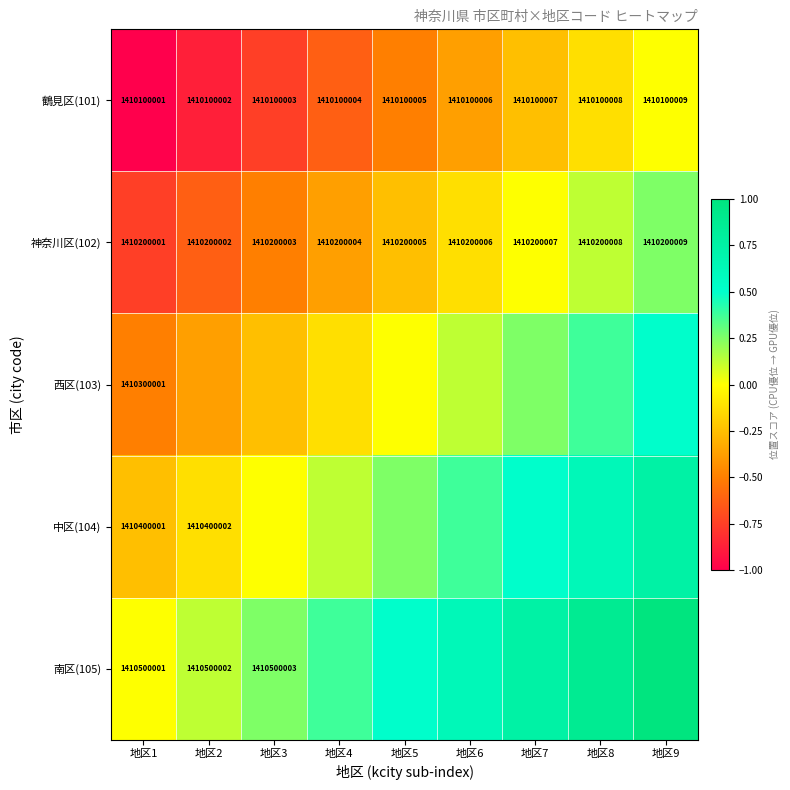

Rank the categories by 南区(105) value from highest to lowest.

地区9, 地区8, 地区7, 地区6, 地区5, 地区4, 地区3, 地区2, 地区1